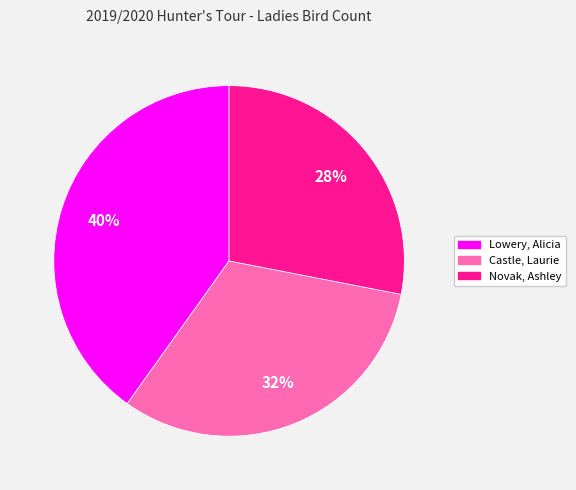

Is there any slice that represents more than half of the pie?

No